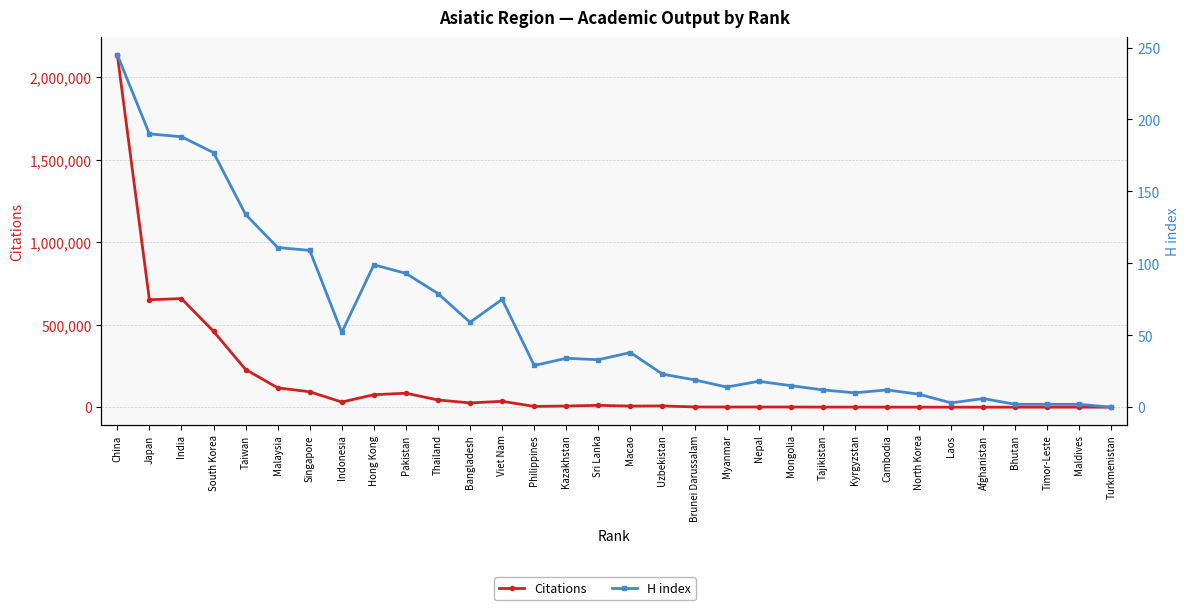

Is it true that H index equals 23 at Macao?

False